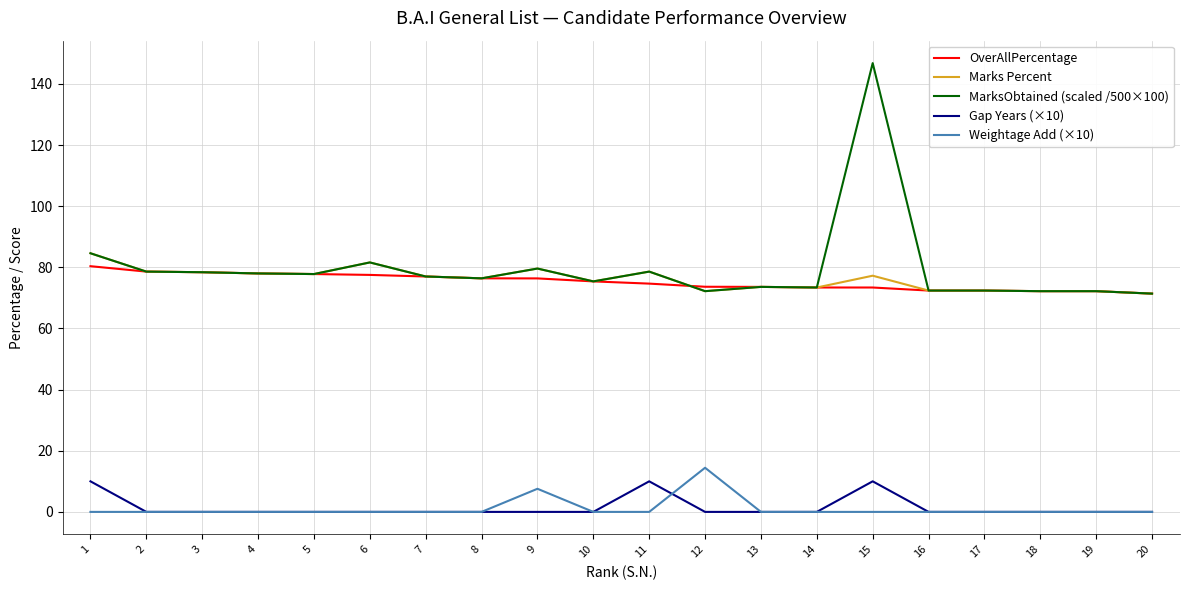

At which category is the sum across all series the highest?

15